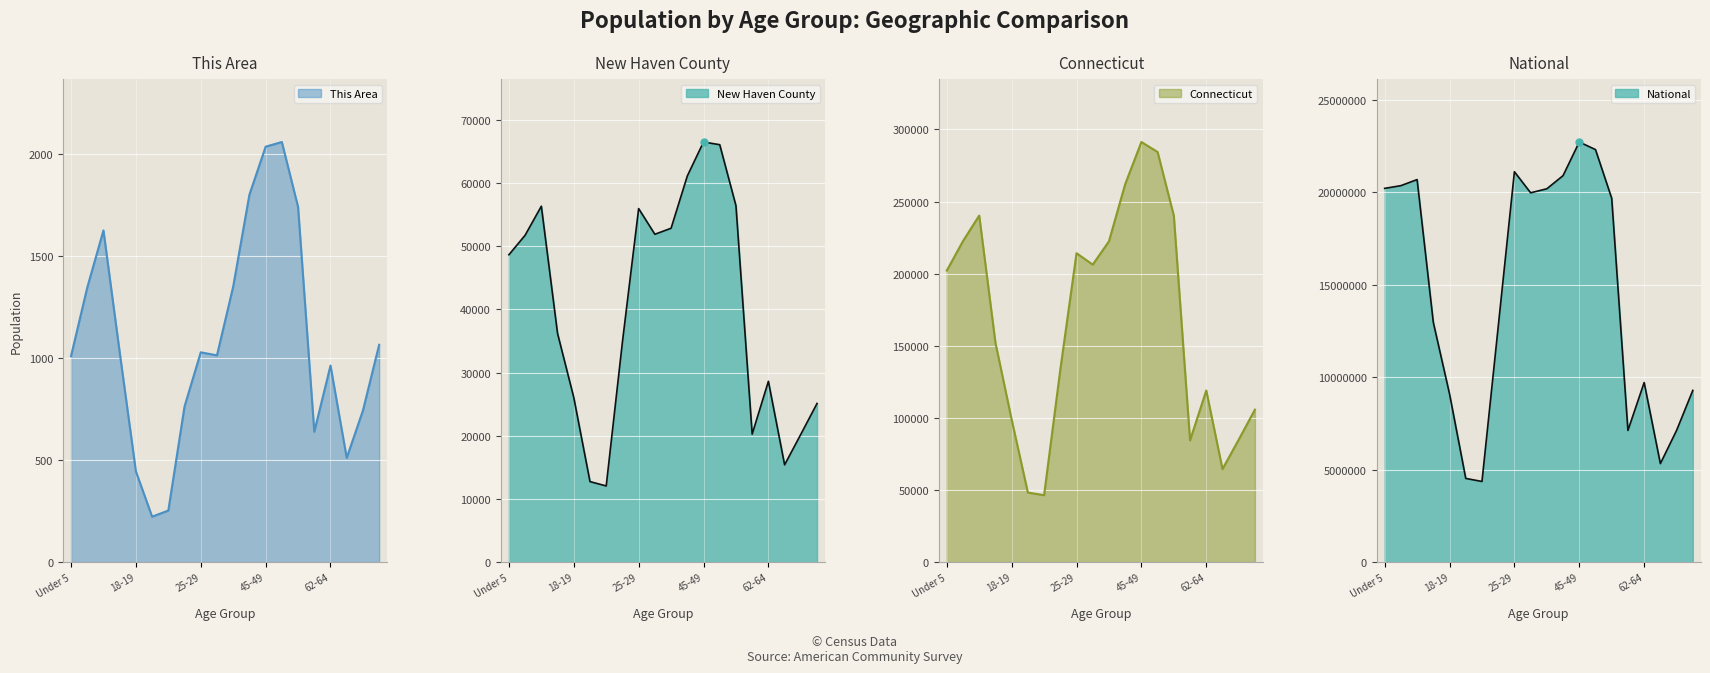

True or false: New Haven County and National intersect in this chart.

False